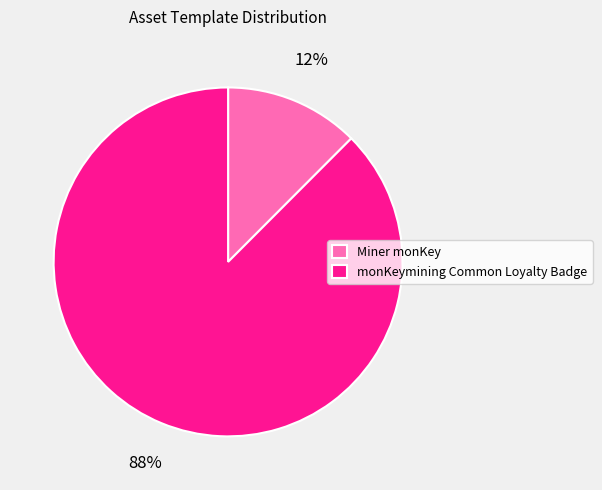

Which has a higher value, monKeymining Common Loyalty Badge or Miner monKey?

monKeymining Common Loyalty Badge